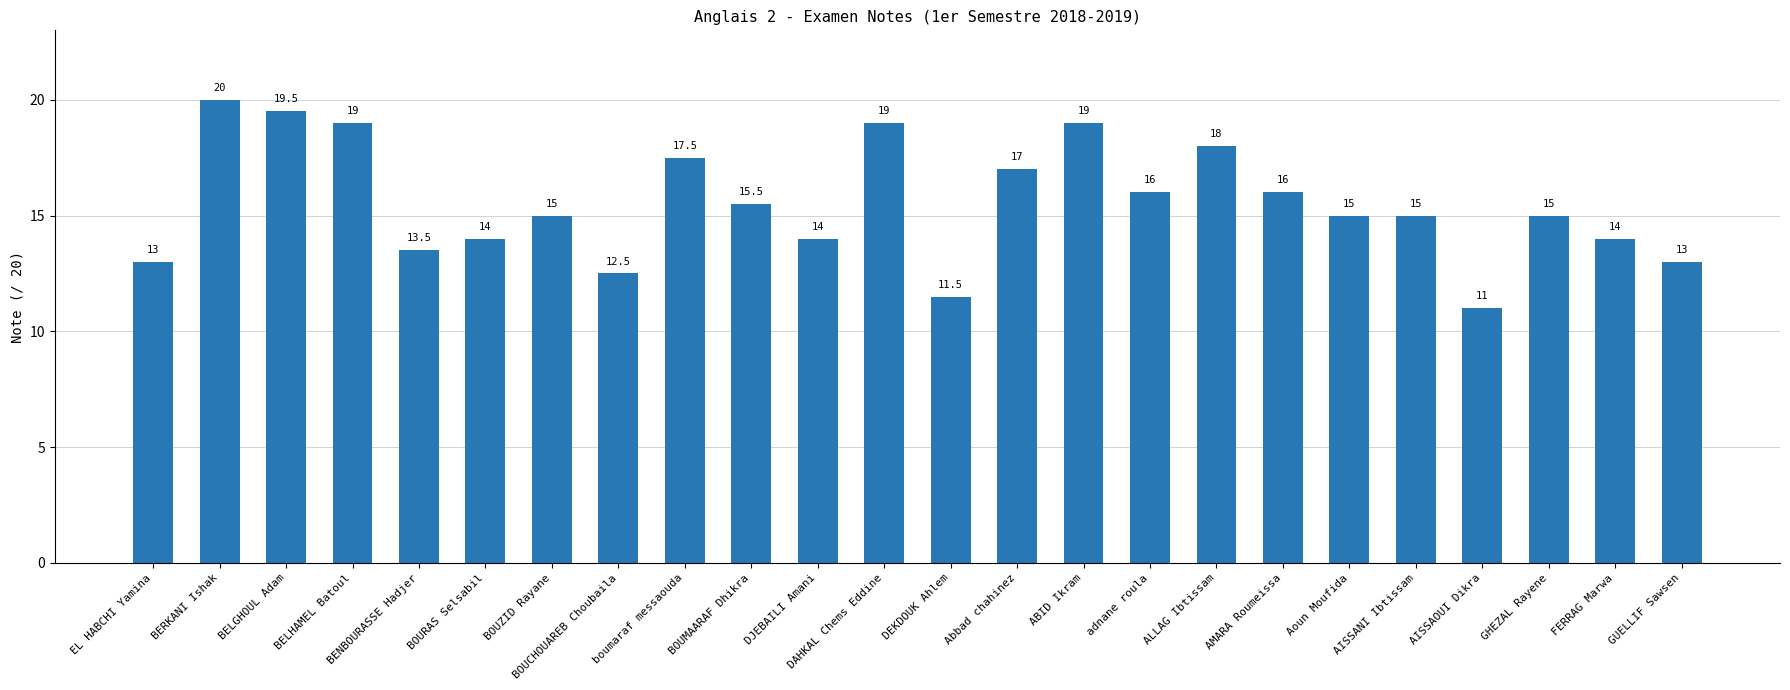

Reading right to left, what are all the values shown in this chart?

GUELLIF Sawsen=13.0	FERRAG Marwa=14.0	GHEZAL Rayene=15.0	AISSAOUI Dikra=11.0	AISSANI Ibtissam=15.0	Aoun Moufida=15.0	AMARA Roumeissa=16.0	ALLAG Ibtissam=18.0	adnane roula=16.0	ABID Ikram=19.0	Abbad chahinez=17.0	DEKDOUK Ahlem=11.5	DAHKAL Chems Eddine=19.0	DJEBAILI Amani=14.0	BOUMAARAF Dhikra=15.5	boumaraf messaouda=17.5	BOUCHOUAREB Choubaila=12.5	BOUZID Rayane=15.0	BOURAS Selsabil=14.0	BENBOURASSE Hadjer=13.5	BELHAMEL Batoul=19.0	BELGHOUL Adam=19.5	BERKANI Ishak=20.0	EL HABCHI Yamina=13.0